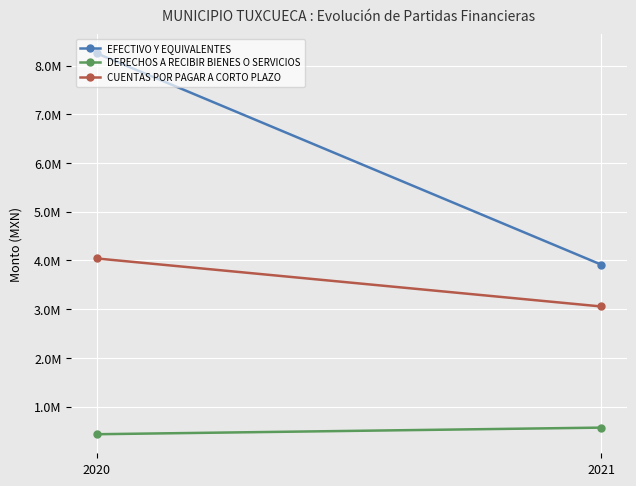

What is the lowest value of the DERECHOS A RECIBIR BIENES O SERVICIOS series?

433359.7